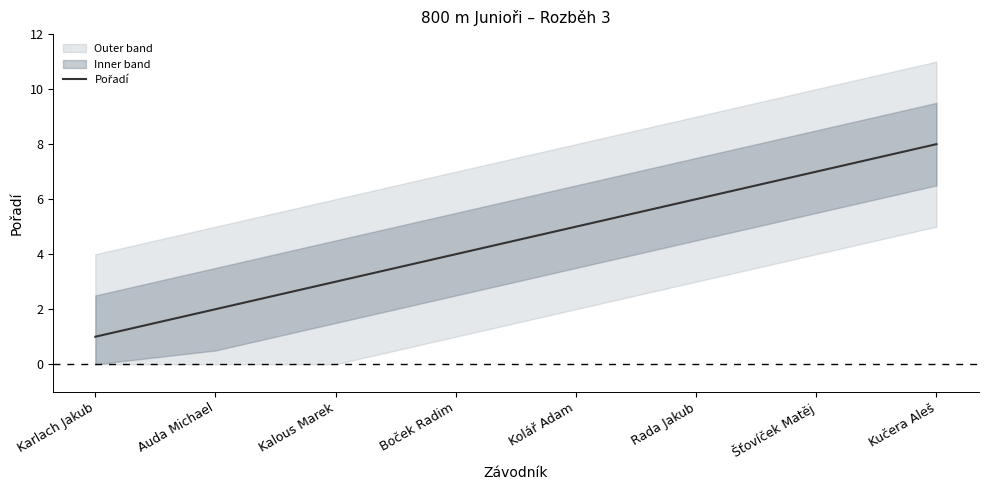

True or false: the data has more than 2 interior local peaks.

False